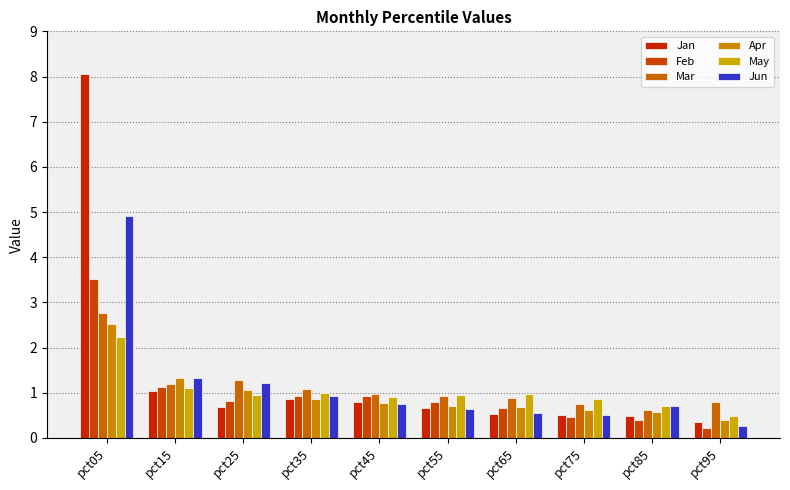

Reading right to left, list all the values displayed in this chart.

Jan: pct95=0.3	pct85=0.5	pct75=0.5	pct65=0.5	pct55=0.7	pct45=0.8	pct35=0.8	pct25=0.7	pct15=1.0	pct05=8.1
Feb: pct95=0.2	pct85=0.4	pct75=0.5	pct65=0.7	pct55=0.8	pct45=0.9	pct35=0.9	pct25=0.8	pct15=1.1	pct05=3.5
Mar: pct95=0.8	pct85=0.6	pct75=0.7	pct65=0.9	pct55=0.9	pct45=1.0	pct35=1.1	pct25=1.3	pct15=1.2	pct05=2.8
Apr: pct95=0.4	pct85=0.6	pct75=0.6	pct65=0.7	pct55=0.7	pct45=0.8	pct35=0.9	pct25=1.1	pct15=1.3	pct05=2.5
May: pct95=0.5	pct85=0.7	pct75=0.9	pct65=1.0	pct55=0.9	pct45=0.9	pct35=1.0	pct25=1.0	pct15=1.1	pct05=2.2
Jun: pct95=0.3	pct85=0.7	pct75=0.5	pct65=0.5	pct55=0.6	pct45=0.8	pct35=0.9	pct25=1.2	pct15=1.3	pct05=4.9